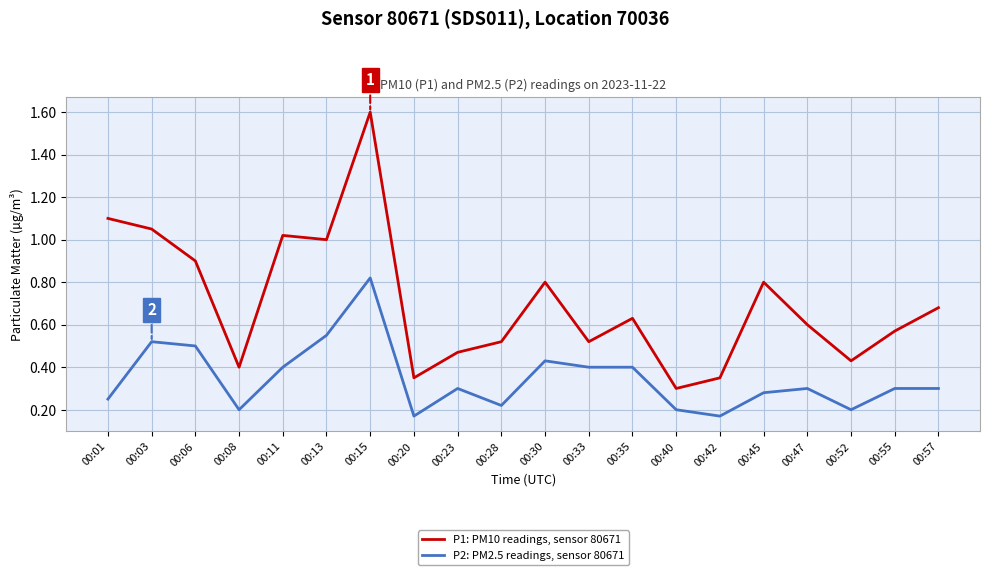

Which series has the largest range (max minus min)?

P1: PM10 readings, sensor 80671